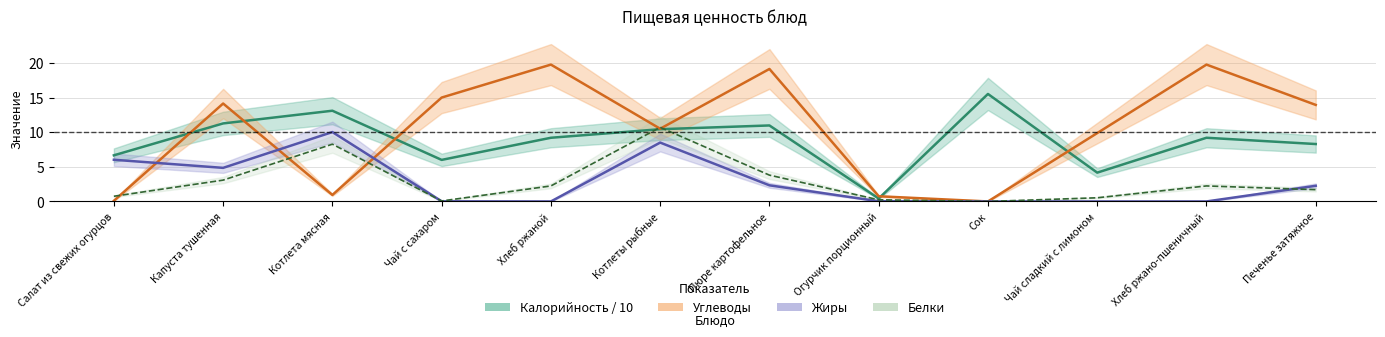

Which series changed the most between Хлеб ржаной and Котлеты рыбные?

Углеводы